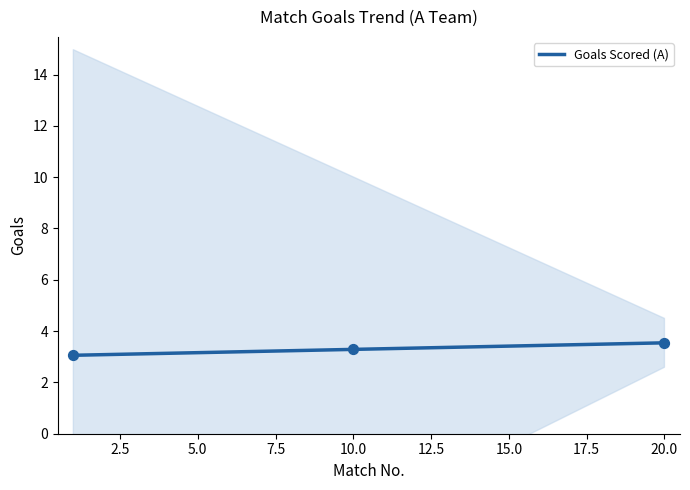

Is it true that Goals Scored (A) equals 1.4 at 5.0?

False